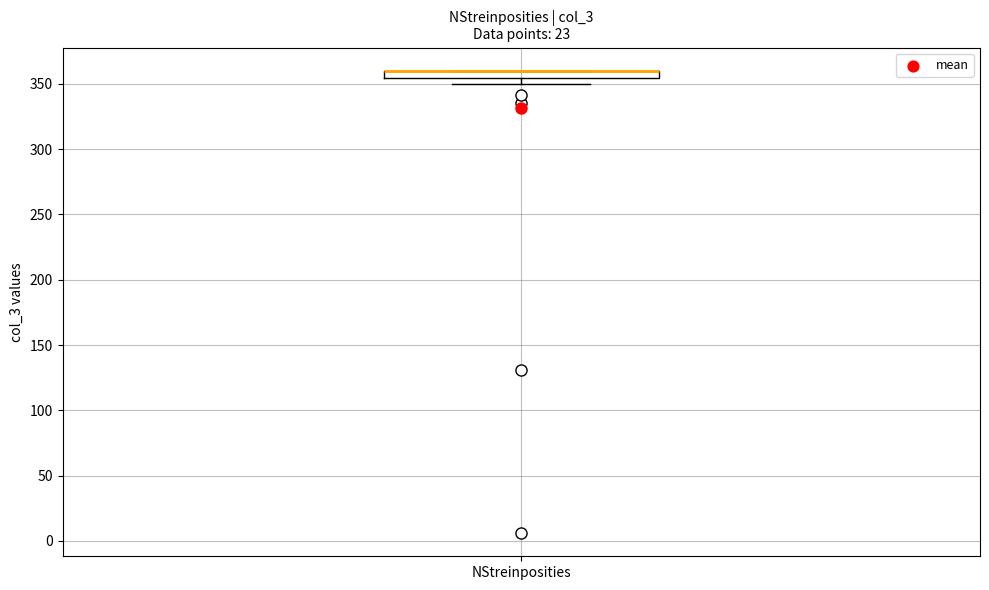

Where is the upper edge of the box for NStreinposities on the y-axis? The values are not printed on the chart, so give them approximately, as read against the axis.

360